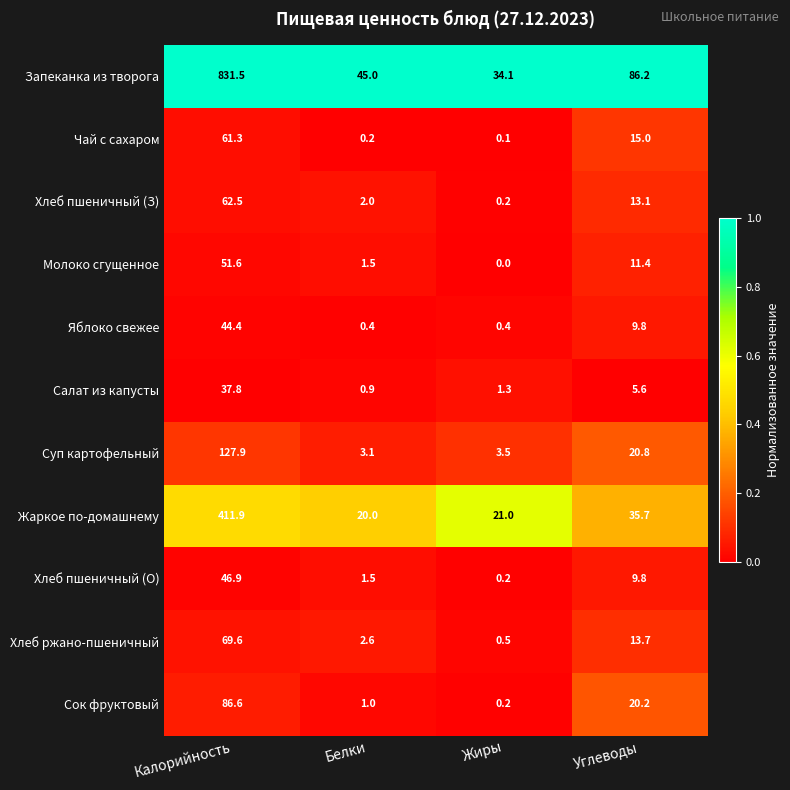

What is the total value across all series at Калорийность?

1832.0